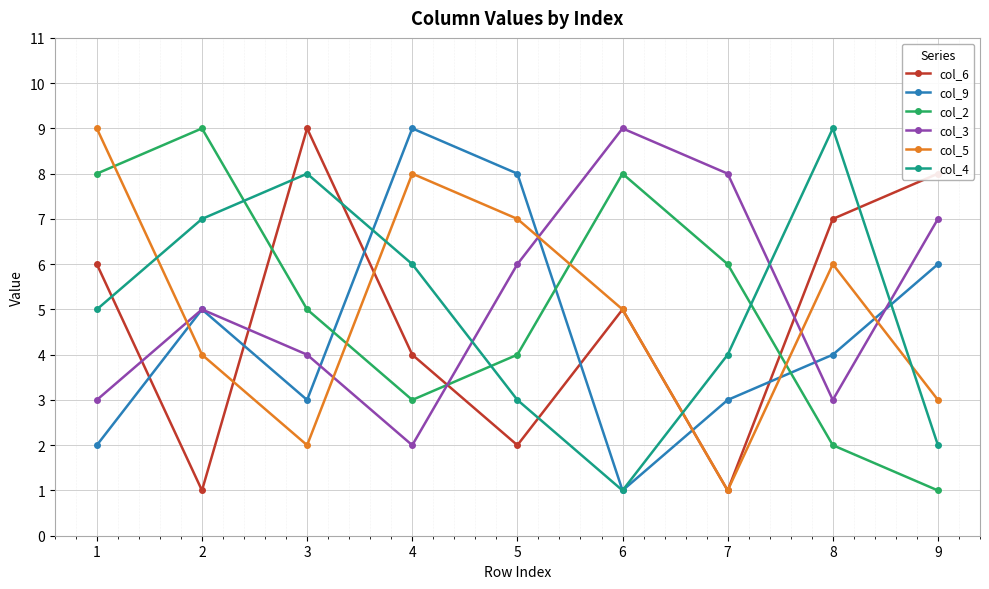

What is the value of the col_4 point at the 4th from the left?

6